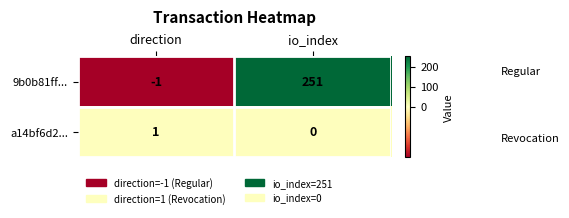

What is the difference between the 9b0b81ff... values at direction and io_index?

252